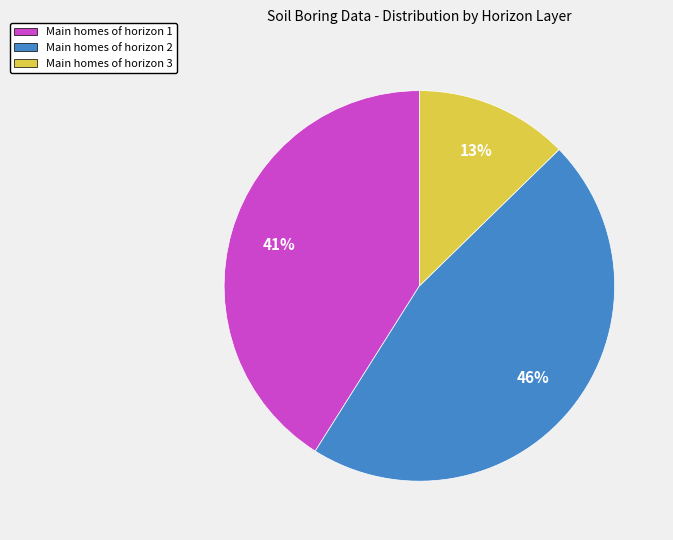

Which category has the biggest portion of the pie?

Main homes of horizon 2